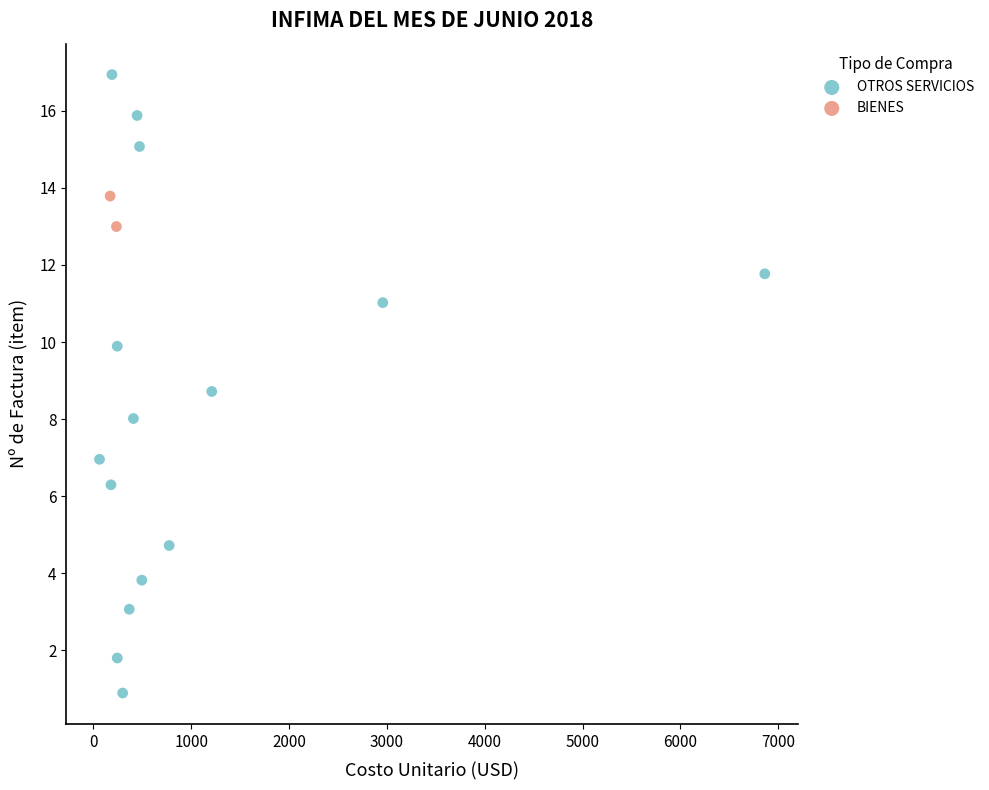

What are all the series names shown in the legend?

OTROS SERVICIOS, BIENES